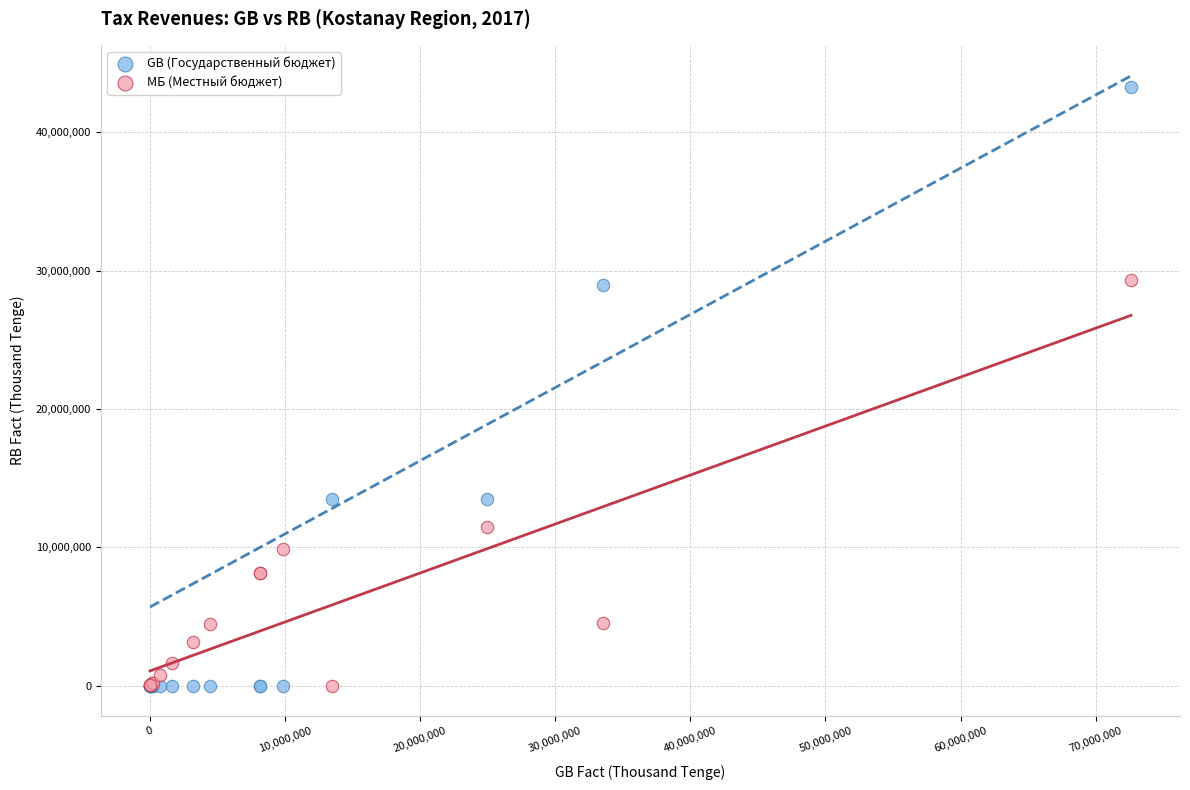

Which series has the widest spread of Y values?

GB (Государственный бюджет)